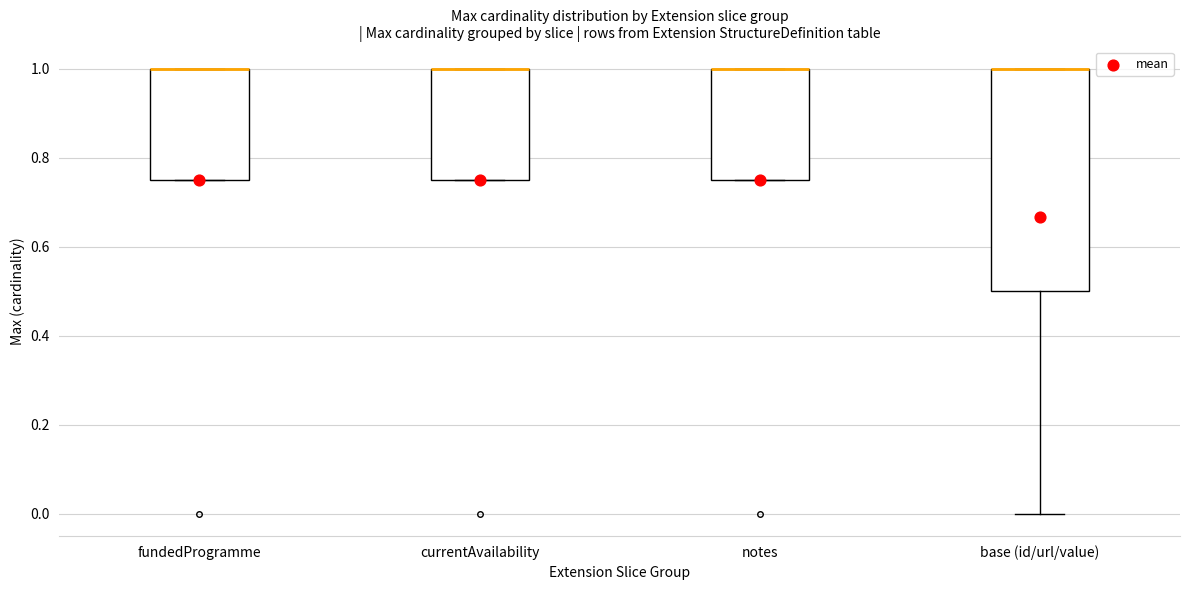

Where is the lower edge of the box for fundedProgramme on the y-axis? The values are not printed on the chart, so give them approximately, as read against the axis.

0.76